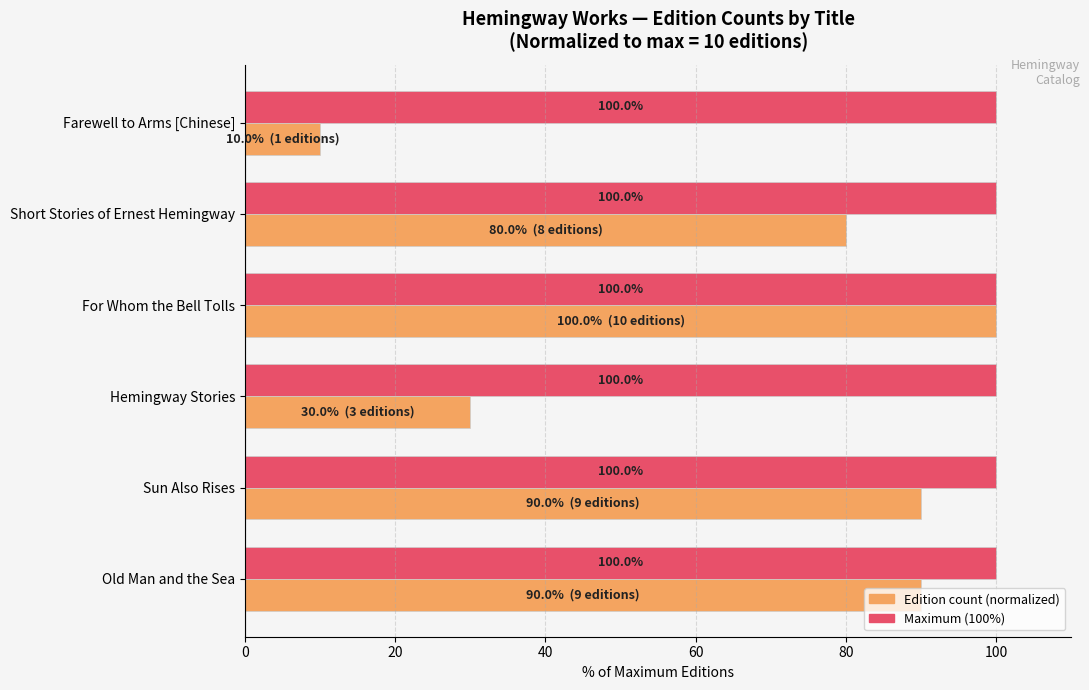

At which category is the sum across all series the highest?

For Whom the Bell Tolls